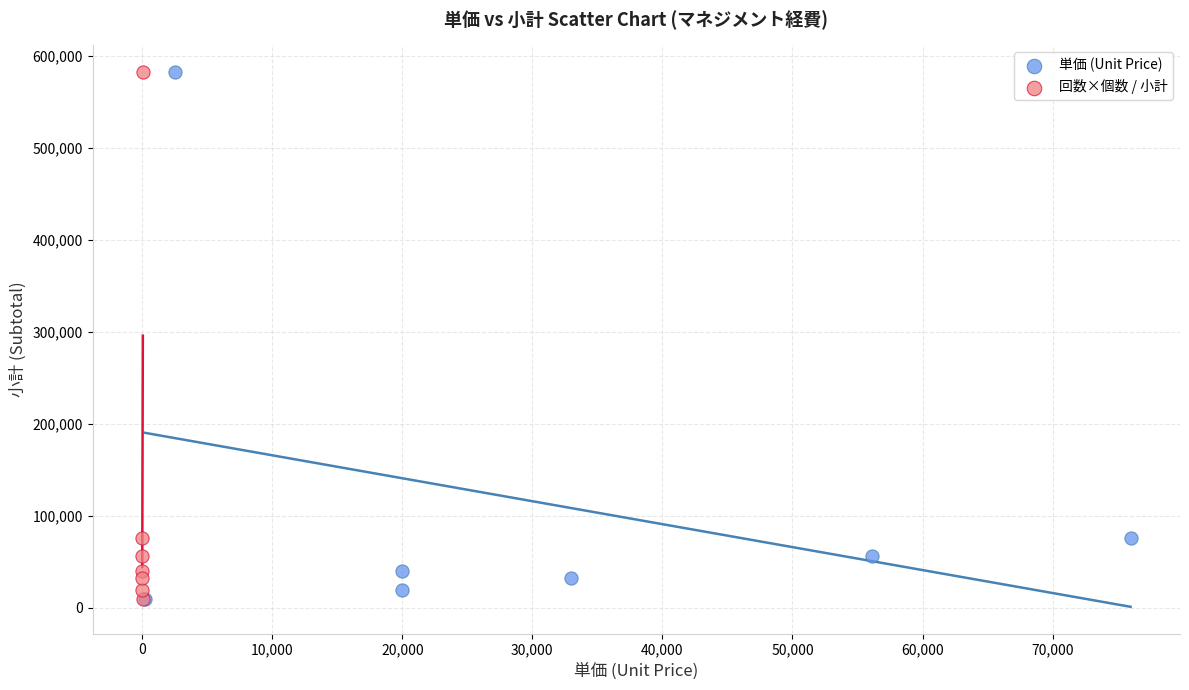

What are all the series names shown in the legend?

単価 (Unit Price), 回数×個数 / 小計